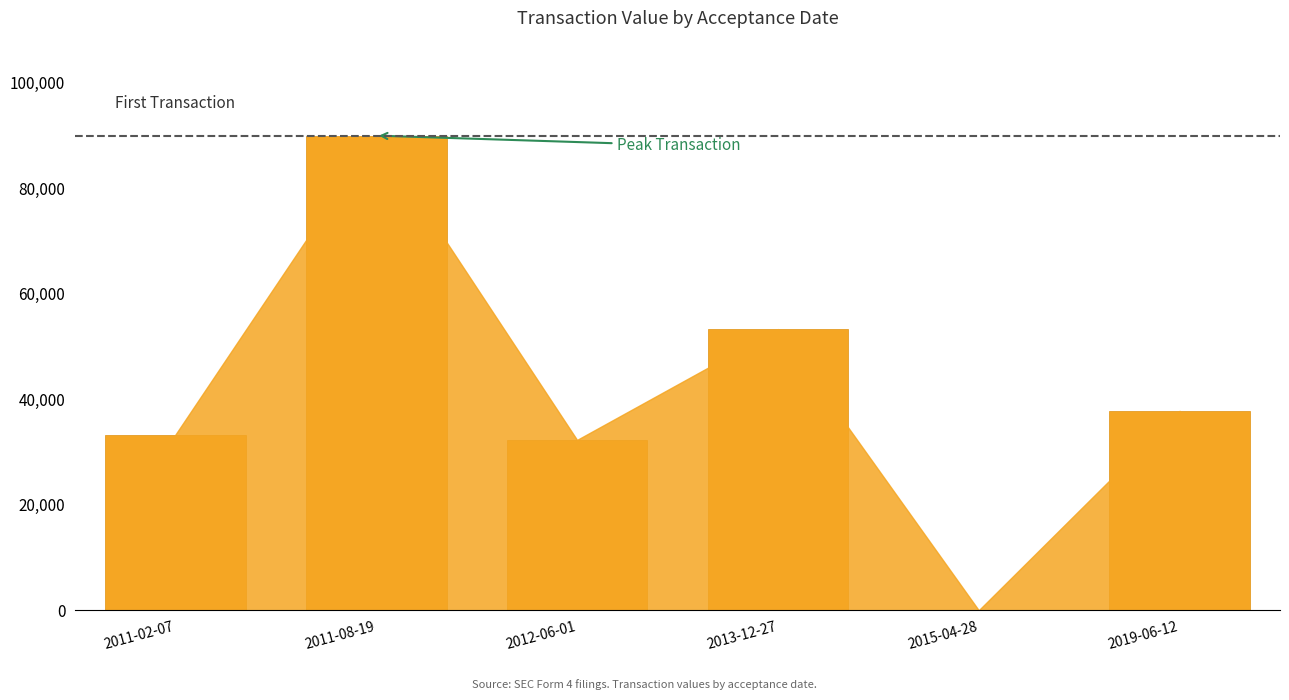

How many distinct data groups are displayed?

1